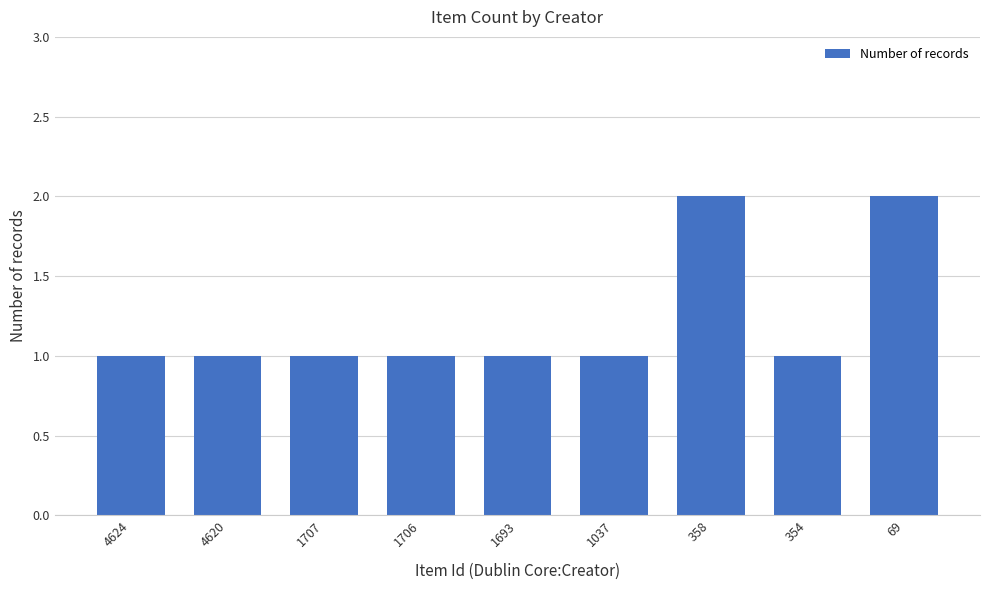

Reading right to left, list all the values displayed in this chart.

69=2	354=1	358=2	1037=1	1693=1	1706=1	1707=1	4620=1	4624=1